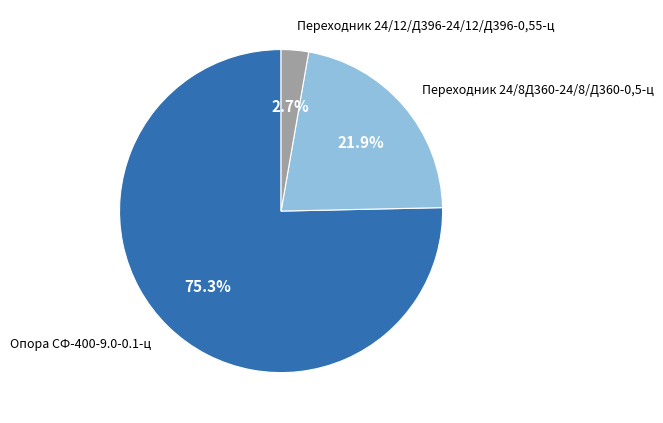

Is there any slice that represents more than half of the pie?

Yes